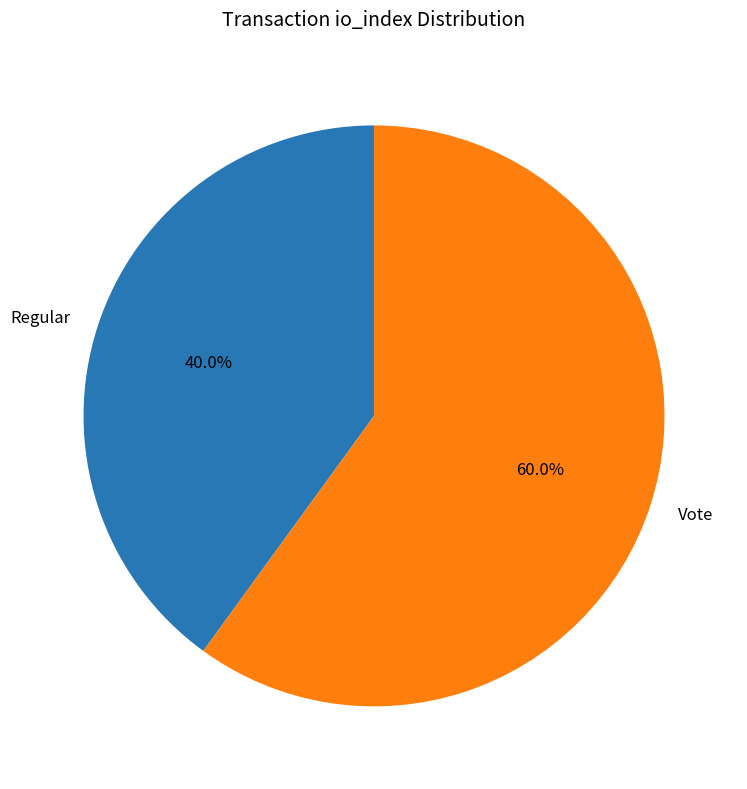

Rank the categories by value from lowest to highest.

Regular, Vote